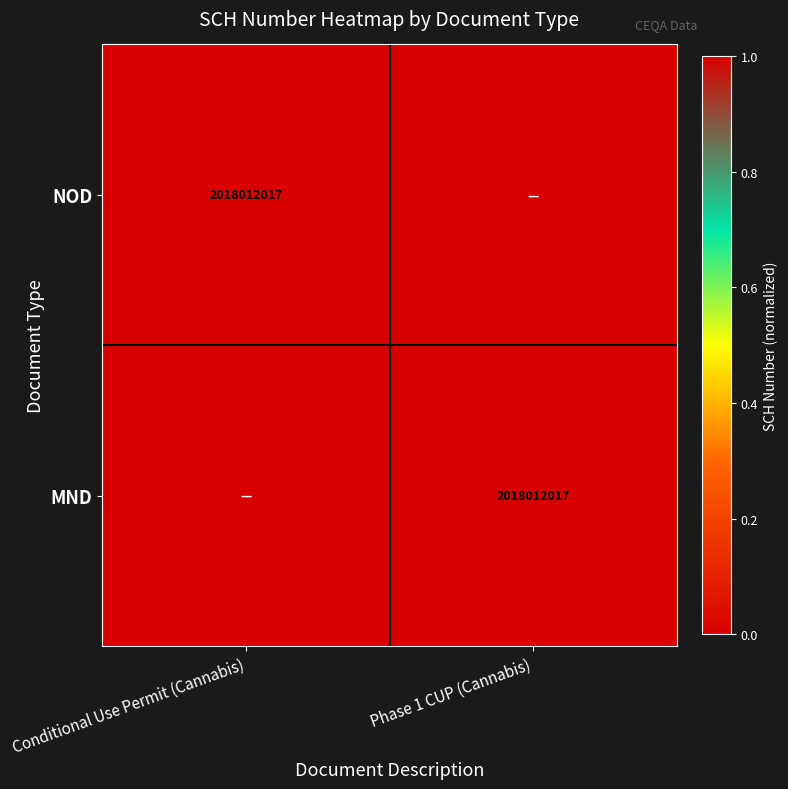

True or false: NOD has a value of 2018012017 at Conditional Use Permit (Cannabis).

True